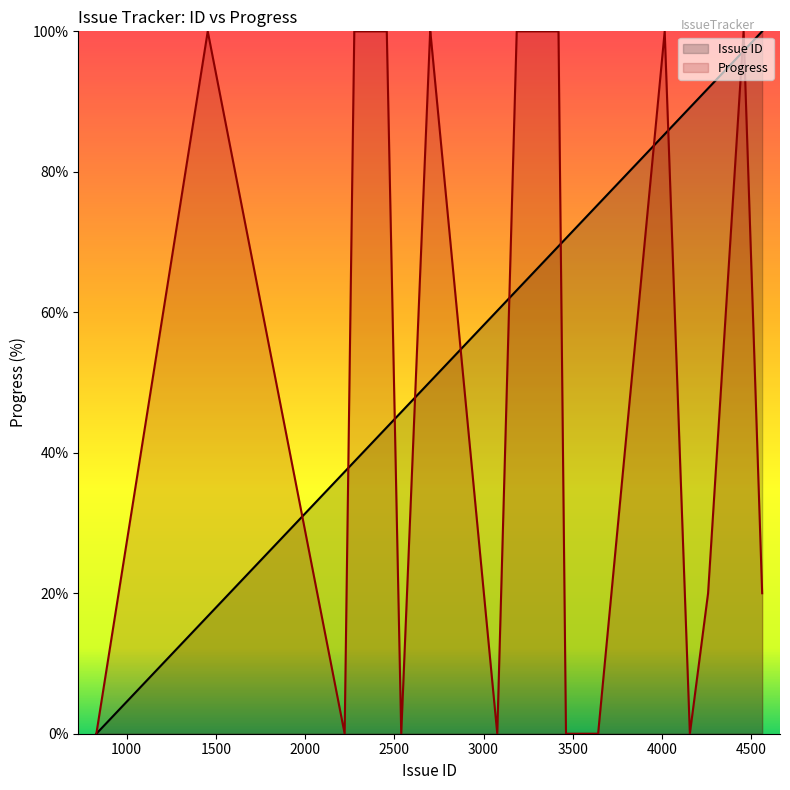

Rank the series by their average value, from highest to lowest.

Issue ID, Progress